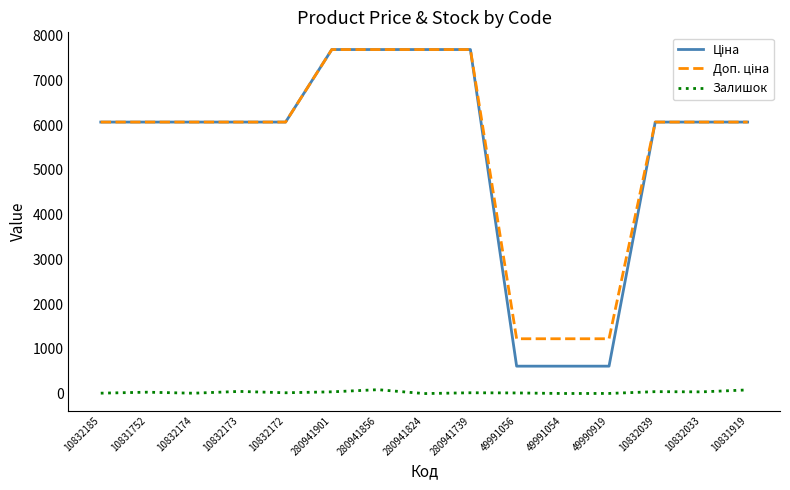

The Залишок series shows 0.0 at 280941824. True or false?

True